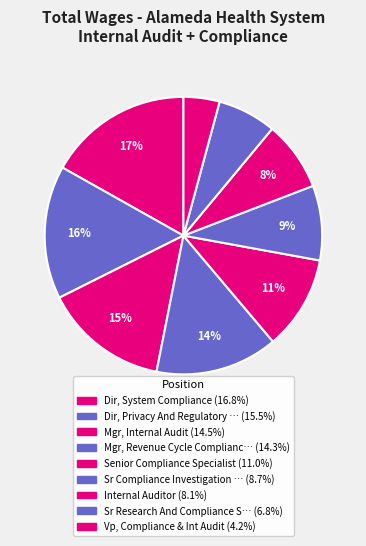

How many slices are in this pie chart?

9